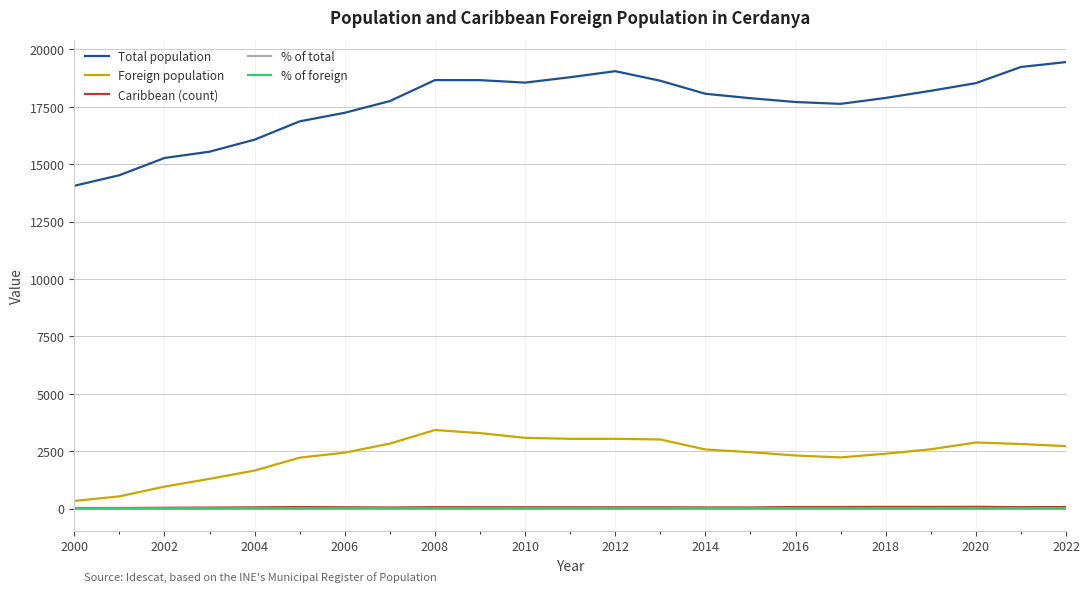

True or false: Foreign population and Caribbean (count) cross at least once.

False